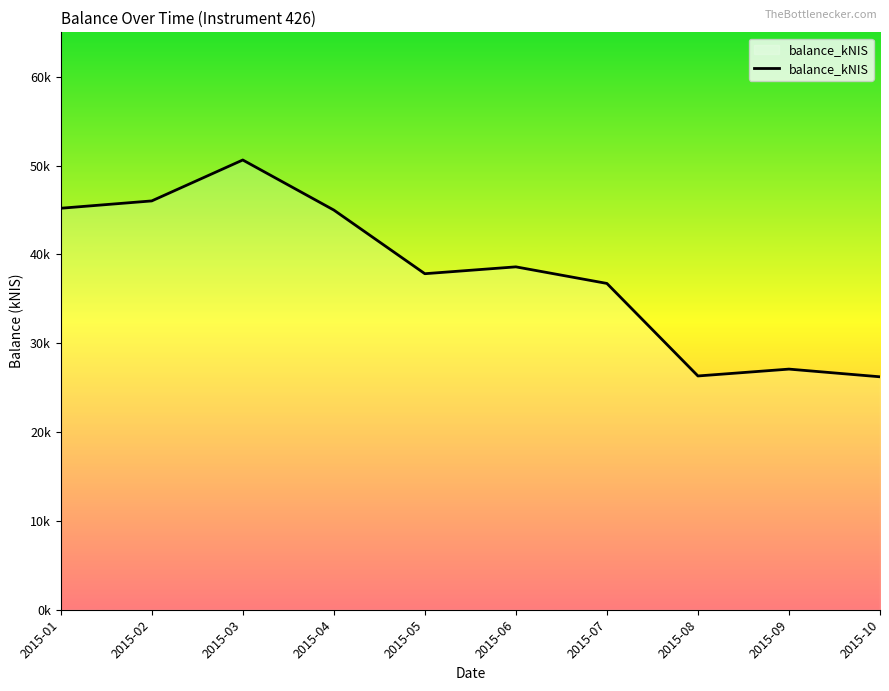

What is the greatest value displayed?

50629.2